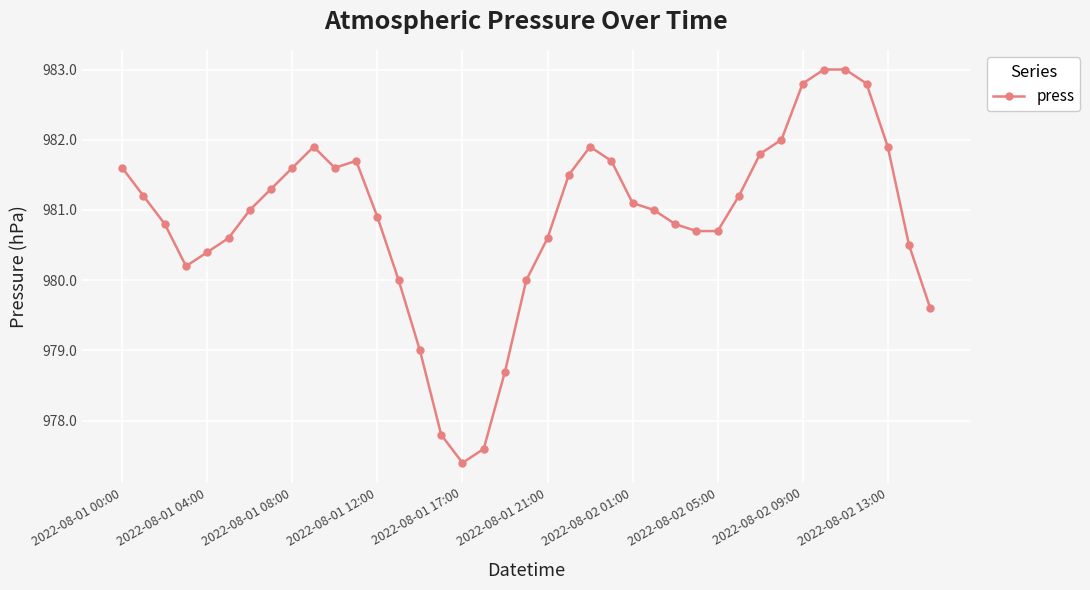

What is the minimum value shown in the chart?

977.4